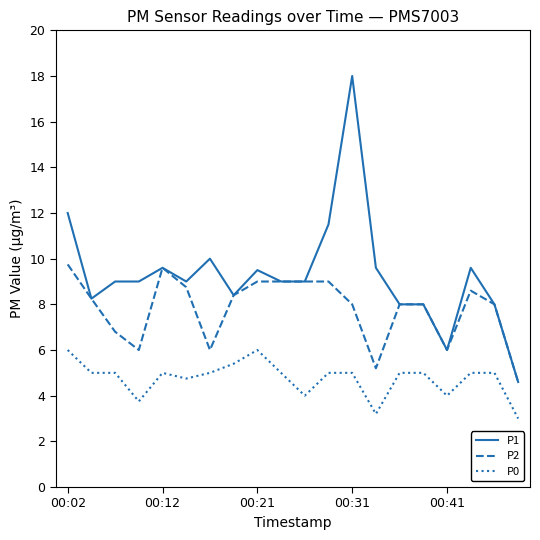

Which series has the largest range (max minus min)?

P1